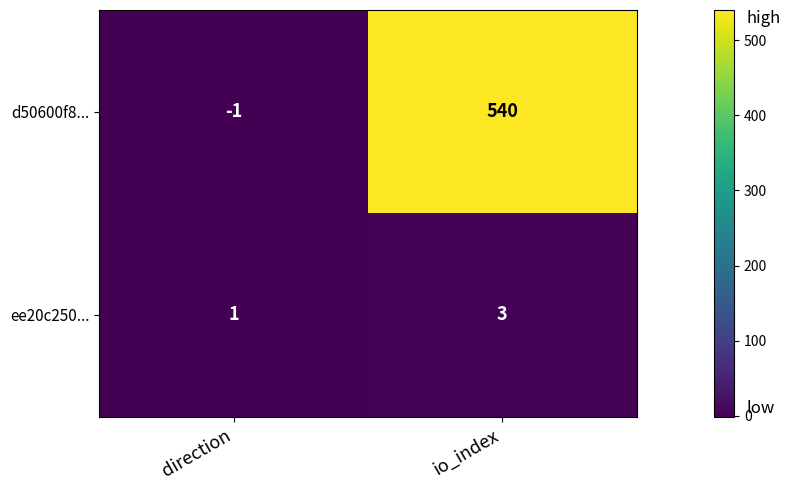

Which series changed the most between direction and io_index?

d50600f8...